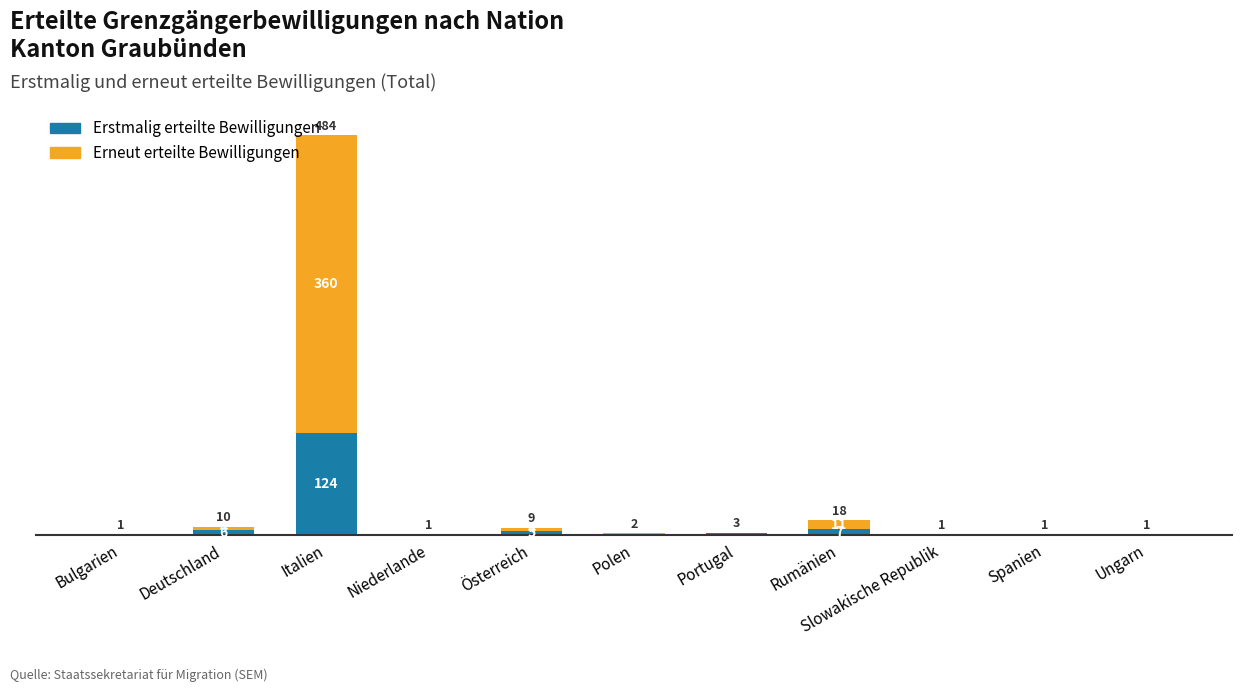

At which label is Erstmalig erteilte Bewilligungen closest to 62?

Rumänien